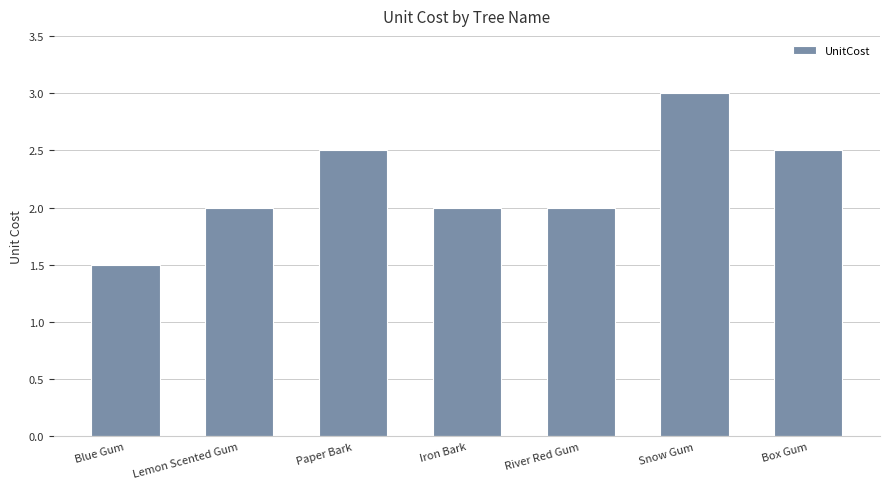

The chart shows a value of 2.8 at Lemon Scented Gum. True or false?

False